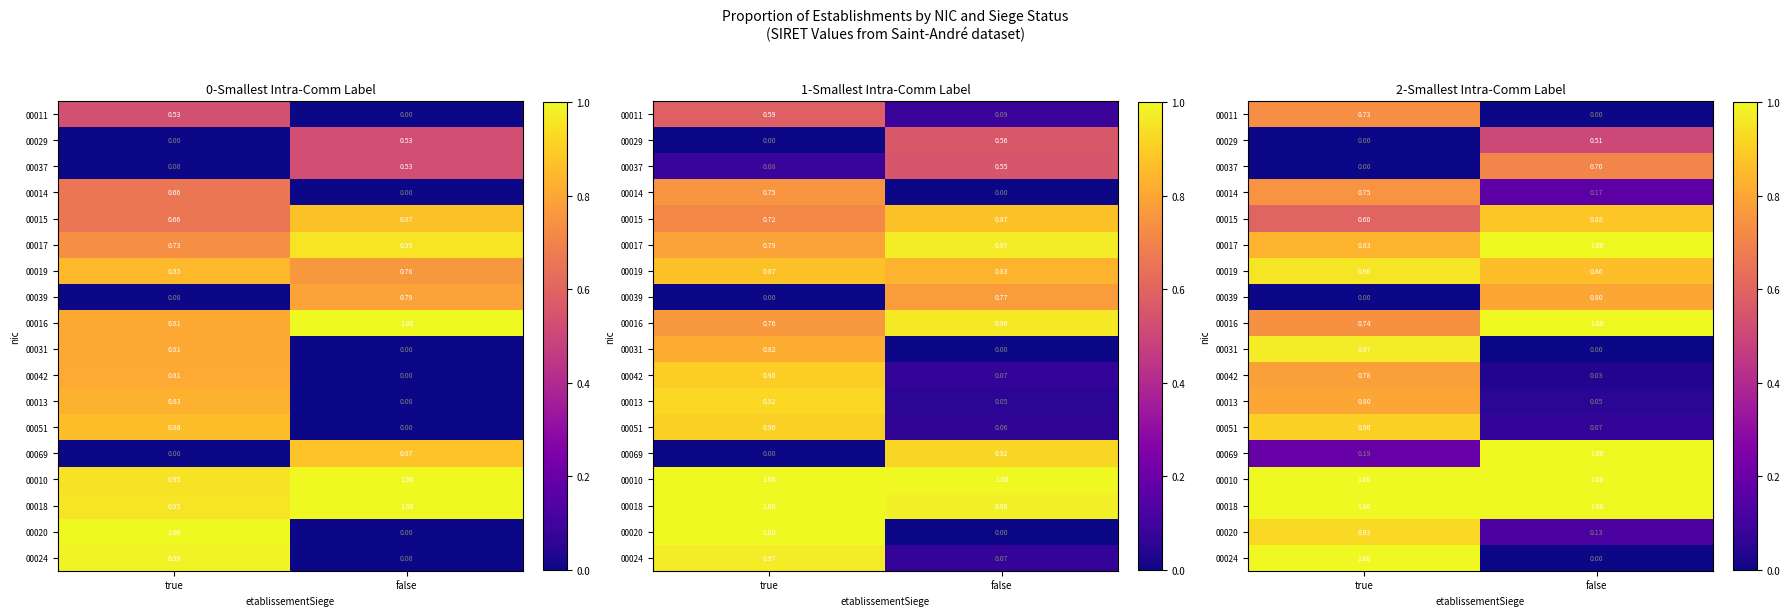

What is the total value across all series at false?

9.2